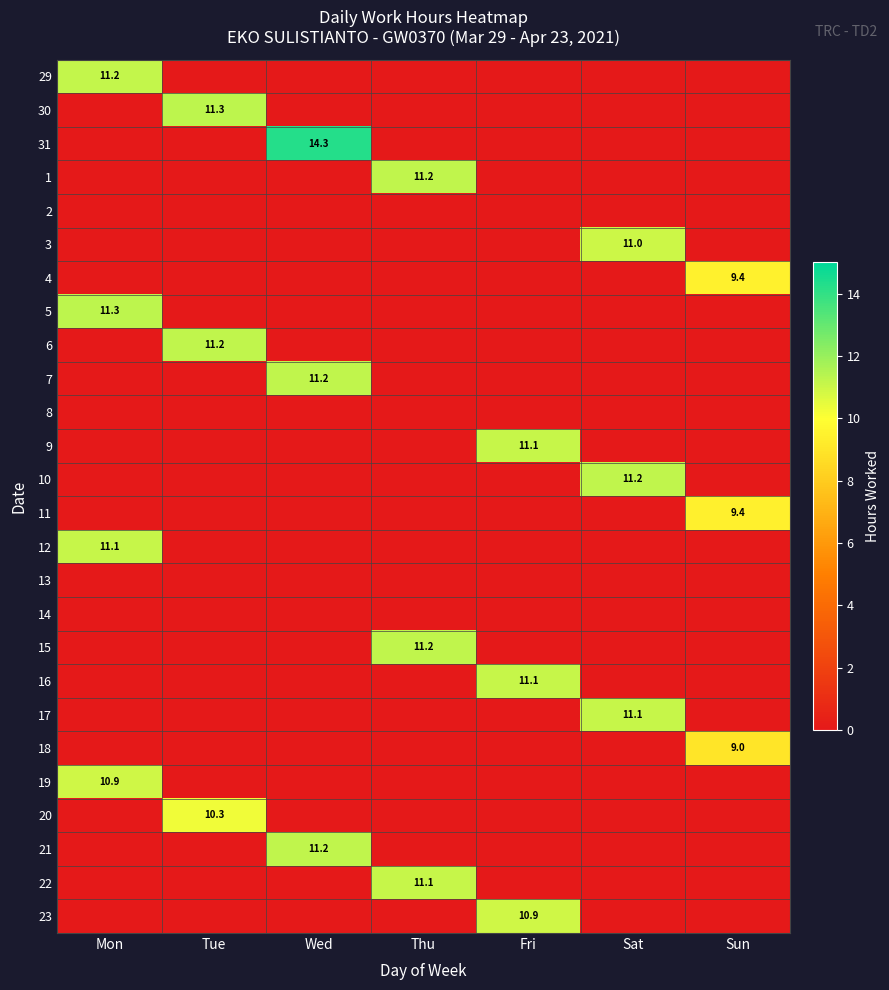

The 15 series shows 11.2 at Thu. True or false?

True